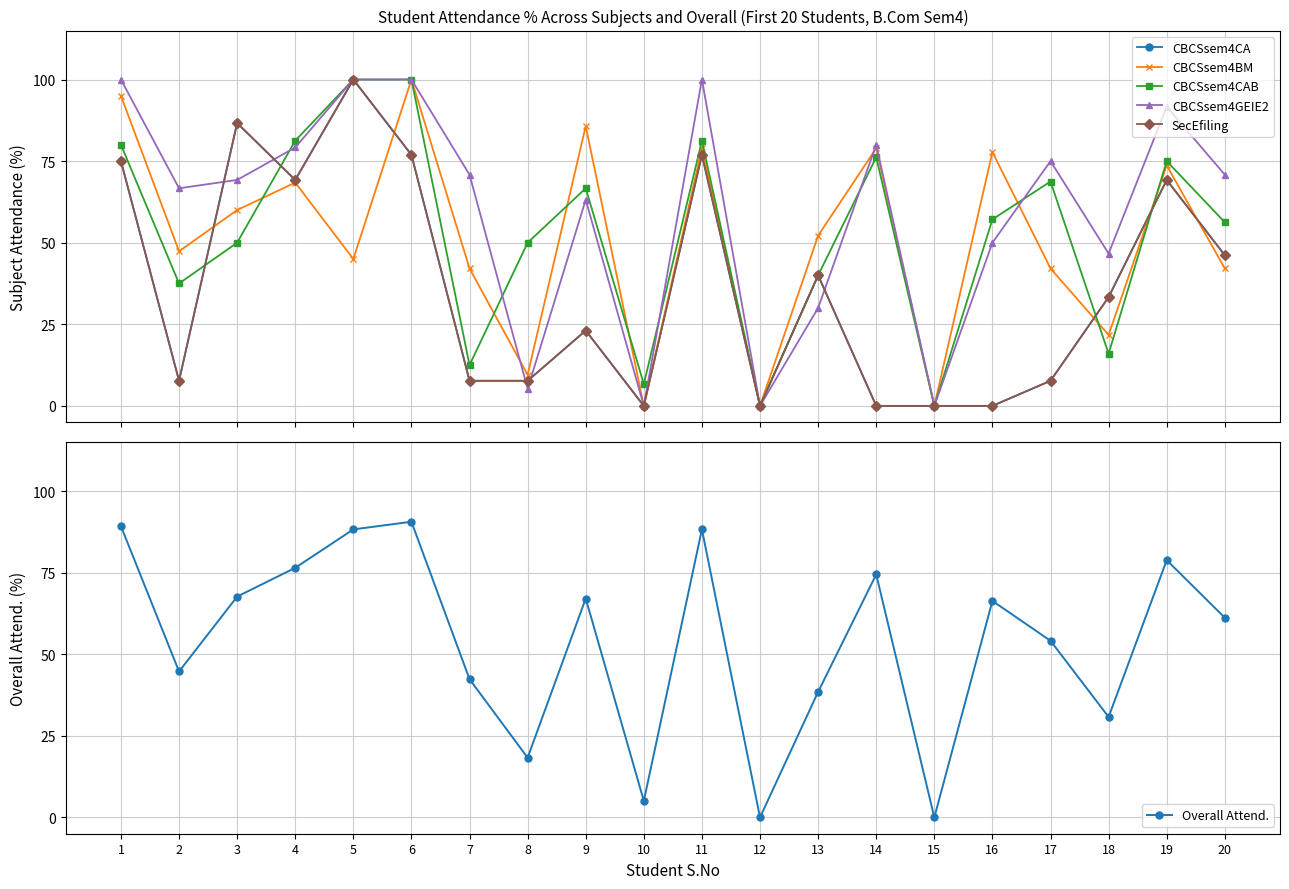

At 19, list the series in order from smallest to largest.

CBCSsem4CA, SecEfiling, CBCSsem4BM, CBCSsem4CAB, Overall Attend., CBCSsem4GEIE2